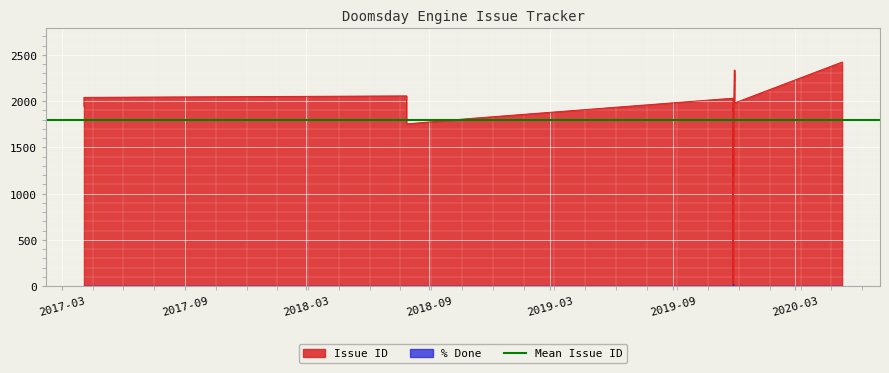

List the labels in order of % Done value, smallest first.

2020-05-10, 2019-12-01, 2019-12-01, 2019-11-29, 2019-11-29, 2019-11-29, 2019-11-29, 2019-11-29, 2019-11-29, 2019-11-29, 2018-11-05, 2018-07-29, 2018-07-29, 2018-07-29, 2018-07-29, 2018-07-29, 2017-04-03, 2017-04-03, 2019-11-29, 2019-11-29